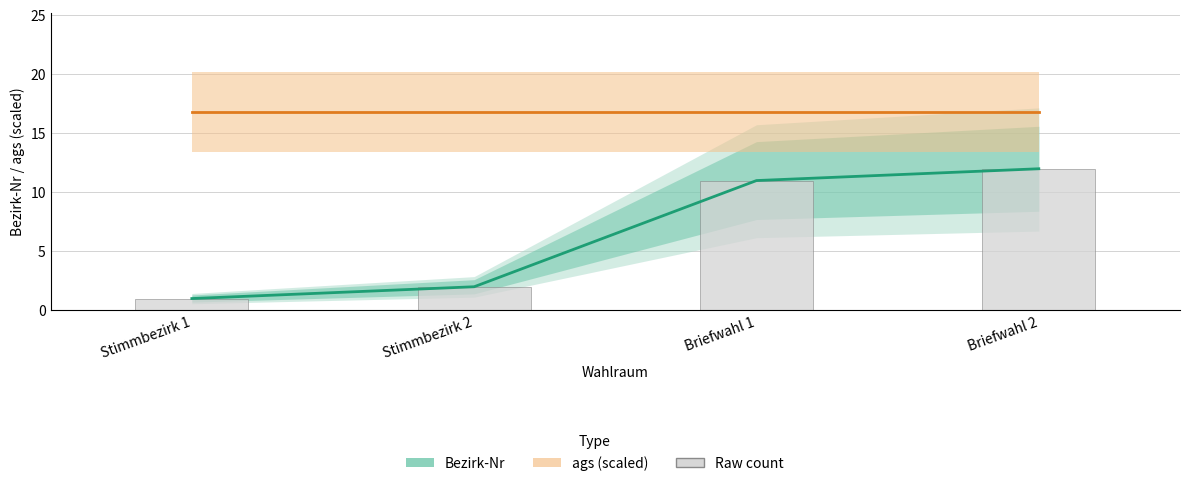

At which category does the chart reach its minimum across all series?

Stimmbezirk 1